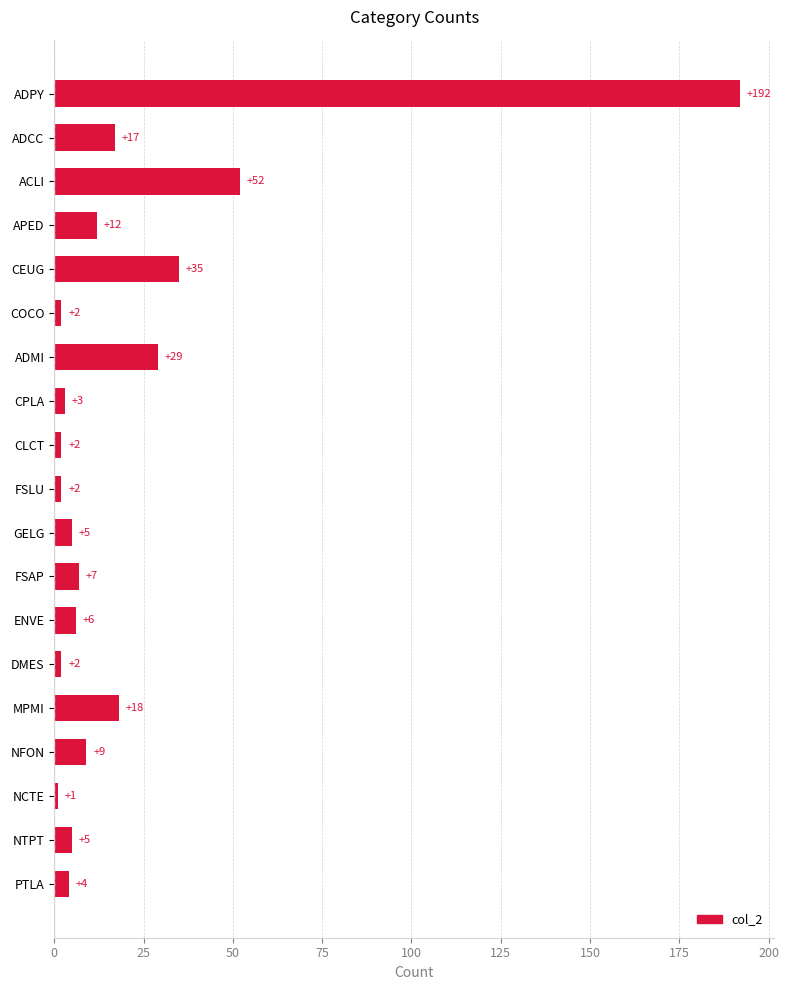

The chart shows a value of 9 at NFON. True or false?

True